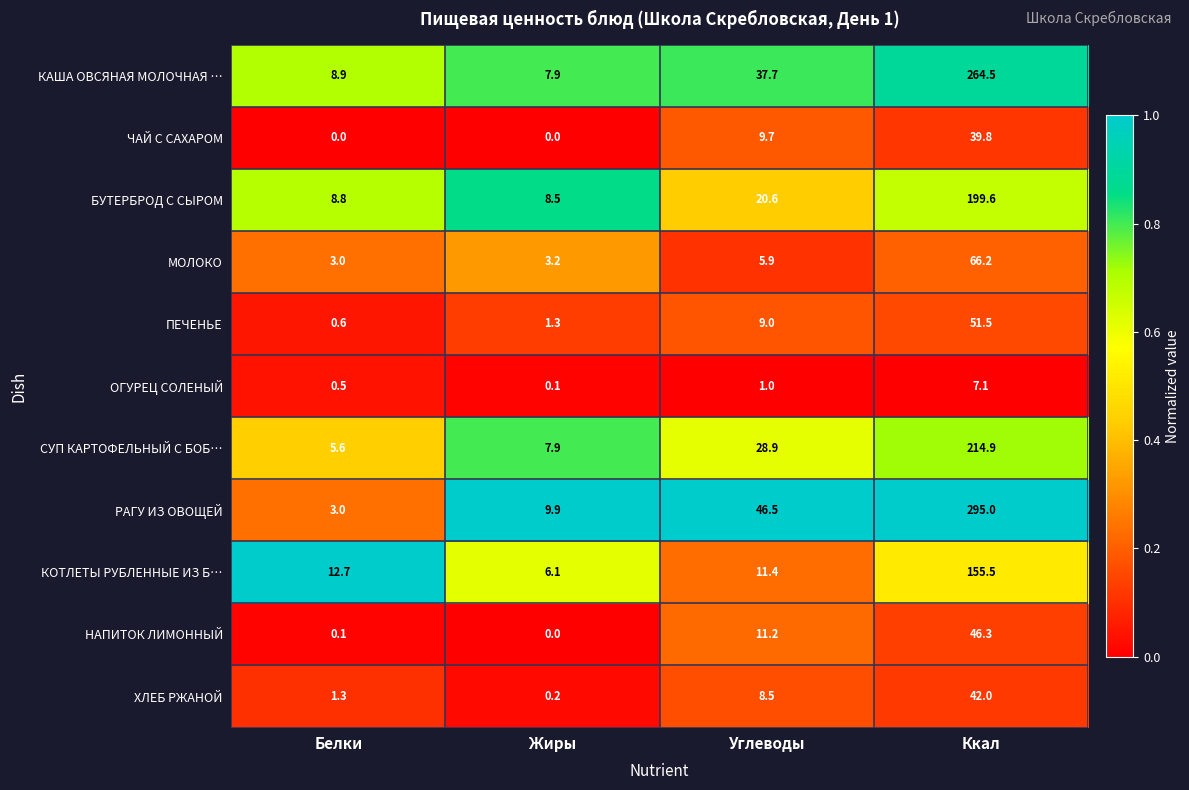

What is the maximum value for КОТЛЕТЫ РУБЛЕННЫЕ ИЗ Б…?

155.5